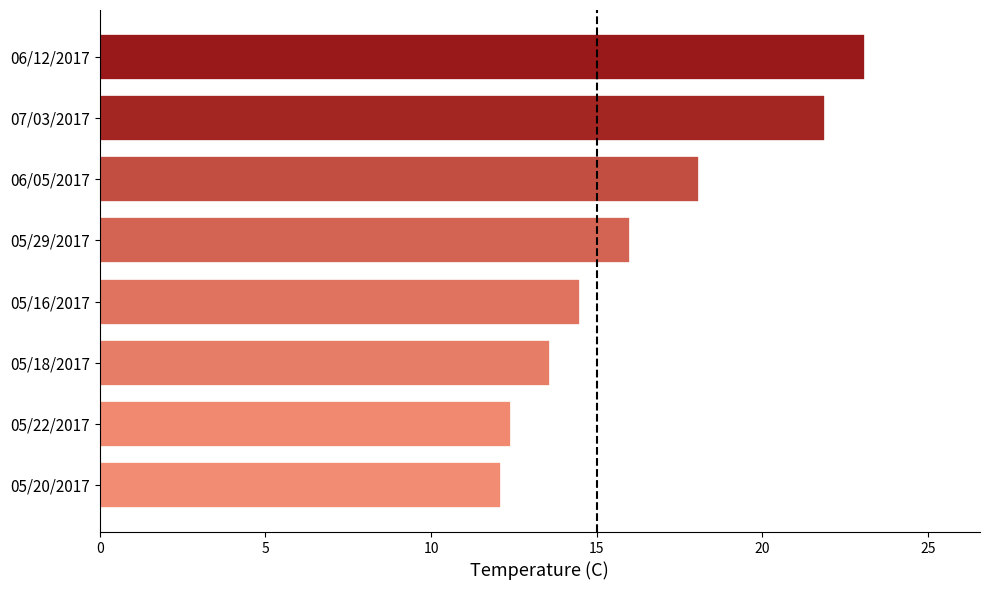

Does the chart contain stacked bars?

No